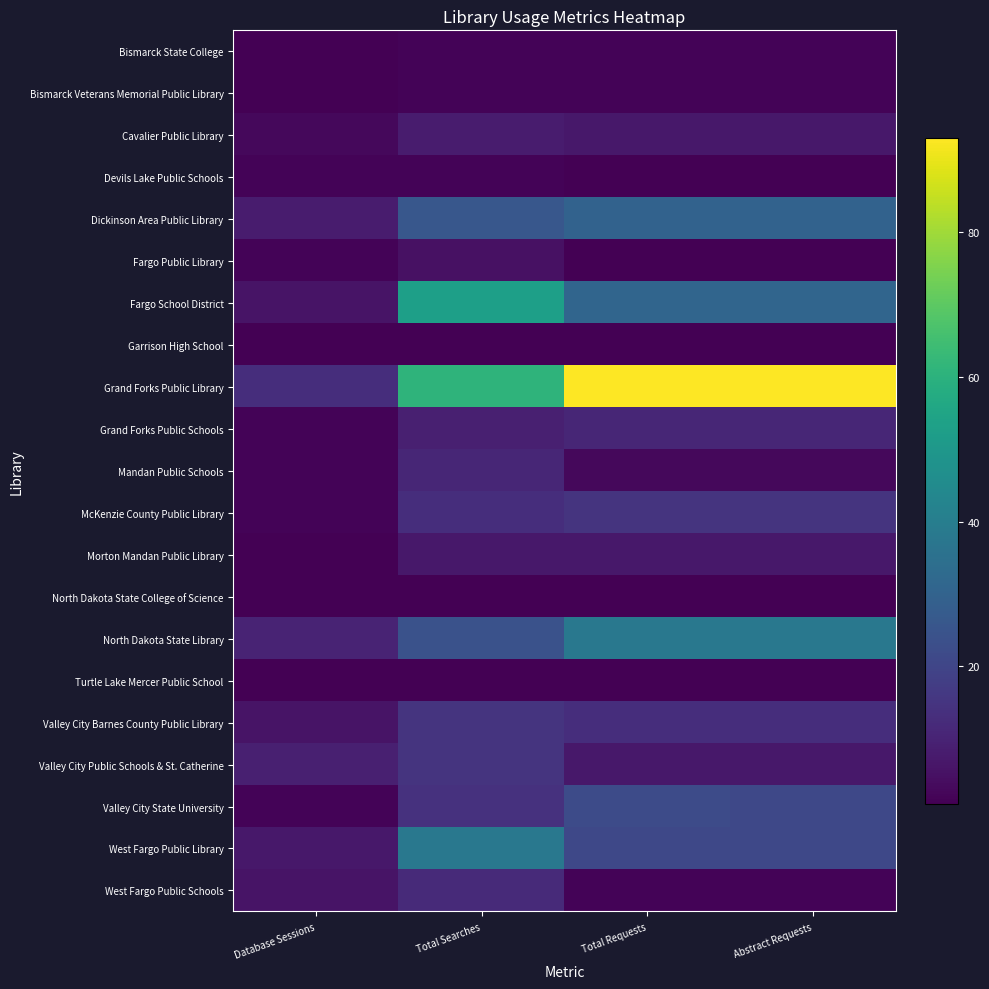

What is the difference between the highest and lowest values at Abstract Requests?

92